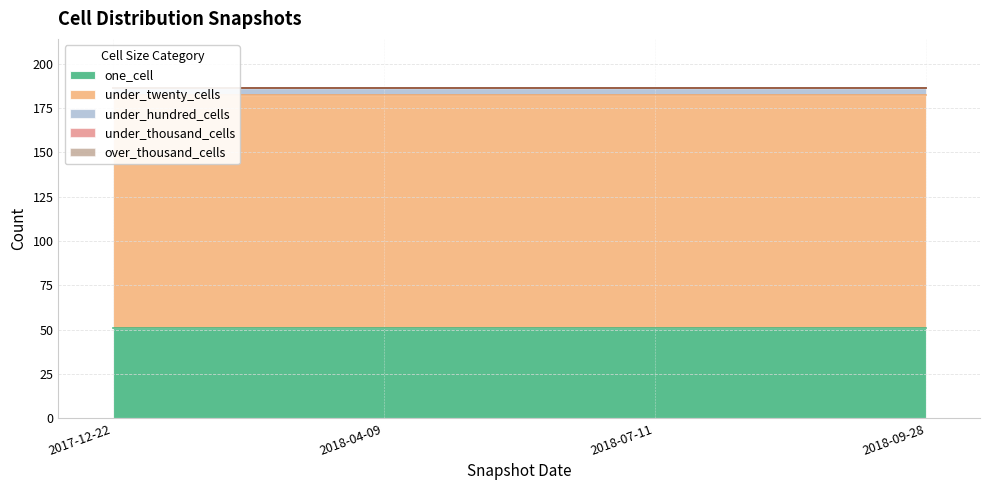

At 2018-09-28, list the series in order from largest to smallest.

under_twenty_cells, one_cell, under_hundred_cells, under_thousand_cells, over_thousand_cells